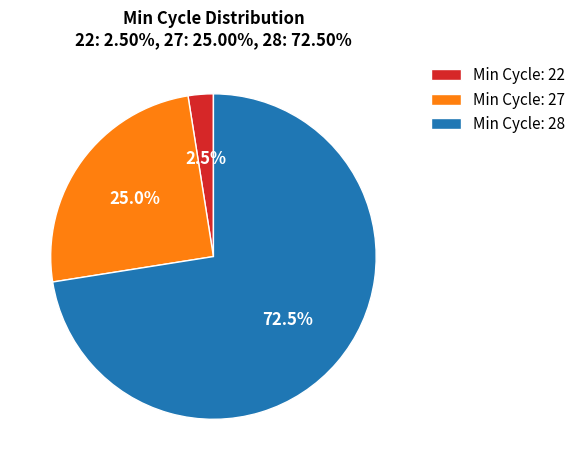

Approximately how many times larger is the value at Min Cycle: 27 compared to Min Cycle: 22?

10.0